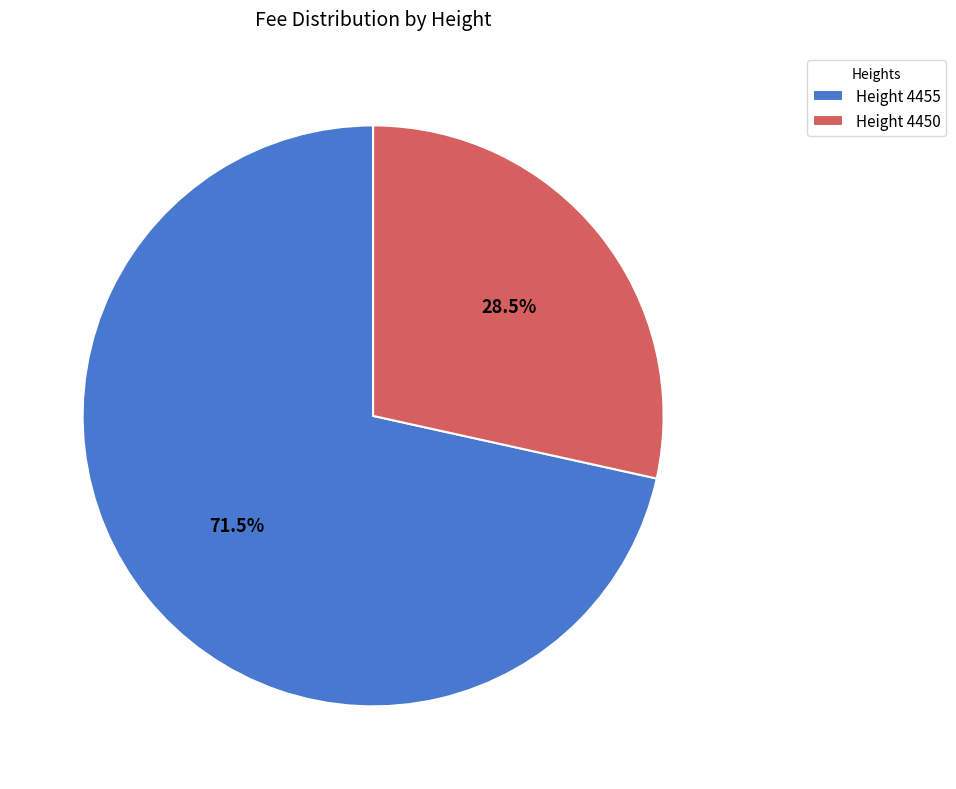

Rank the categories by value from lowest to highest.

Height 4450, Height 4455